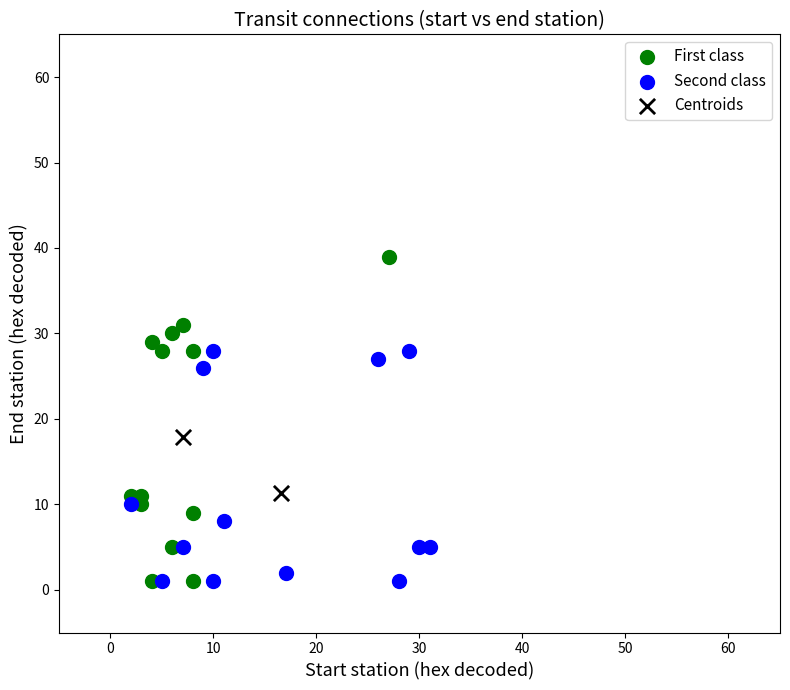

What are all the series names shown in the legend?

First class, Second class, Centroids